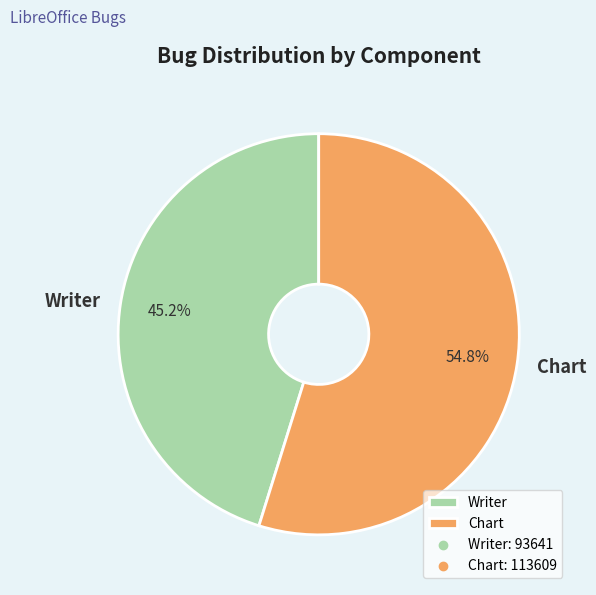

To the nearest percent, what is the combined percentage of Chart and Writer?

100%